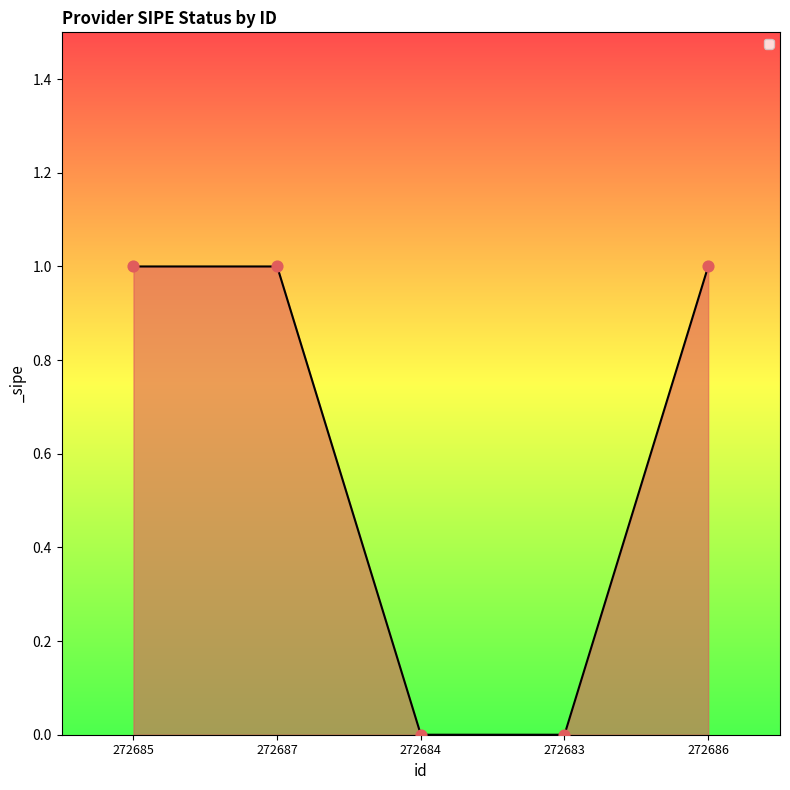

Between 272684 and 272685, which is larger?

272685